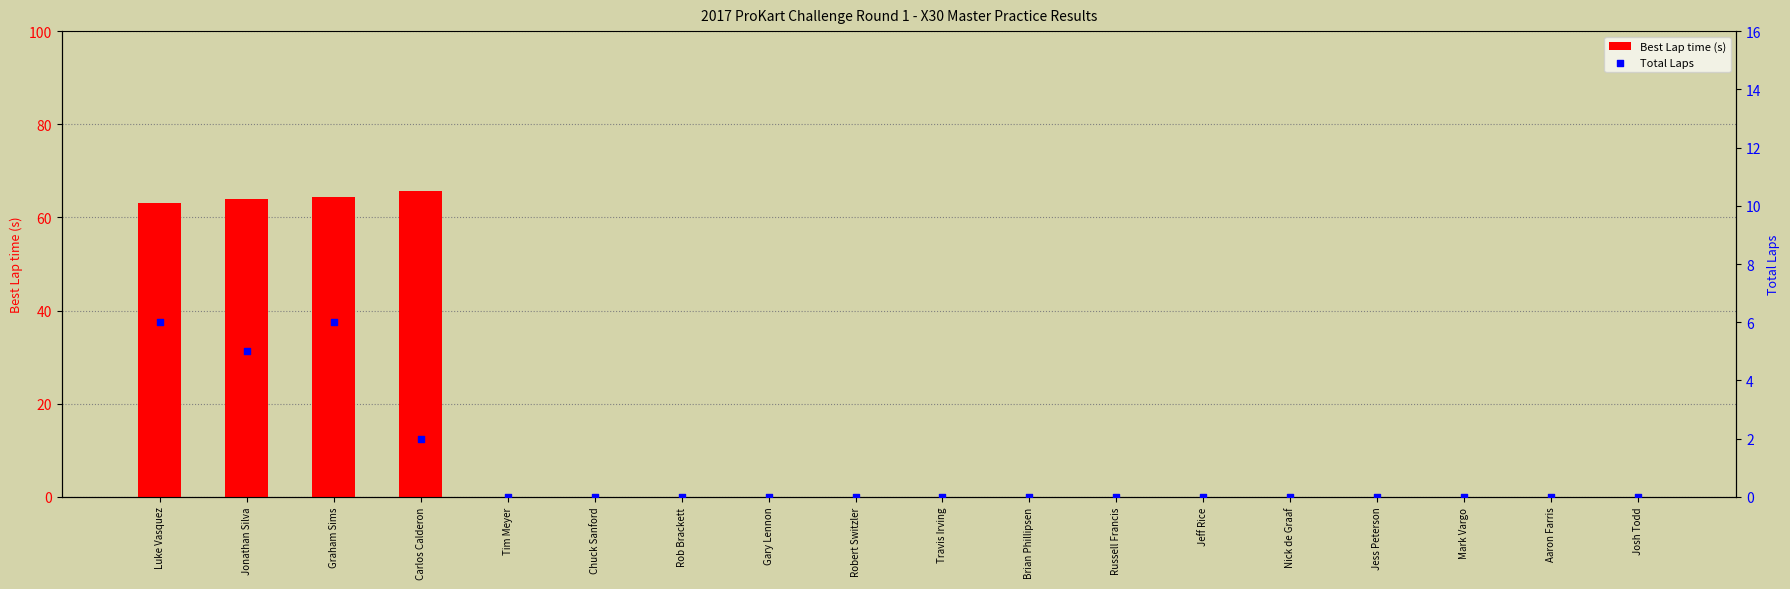

At how many categories does at least one series exceed 22?

4